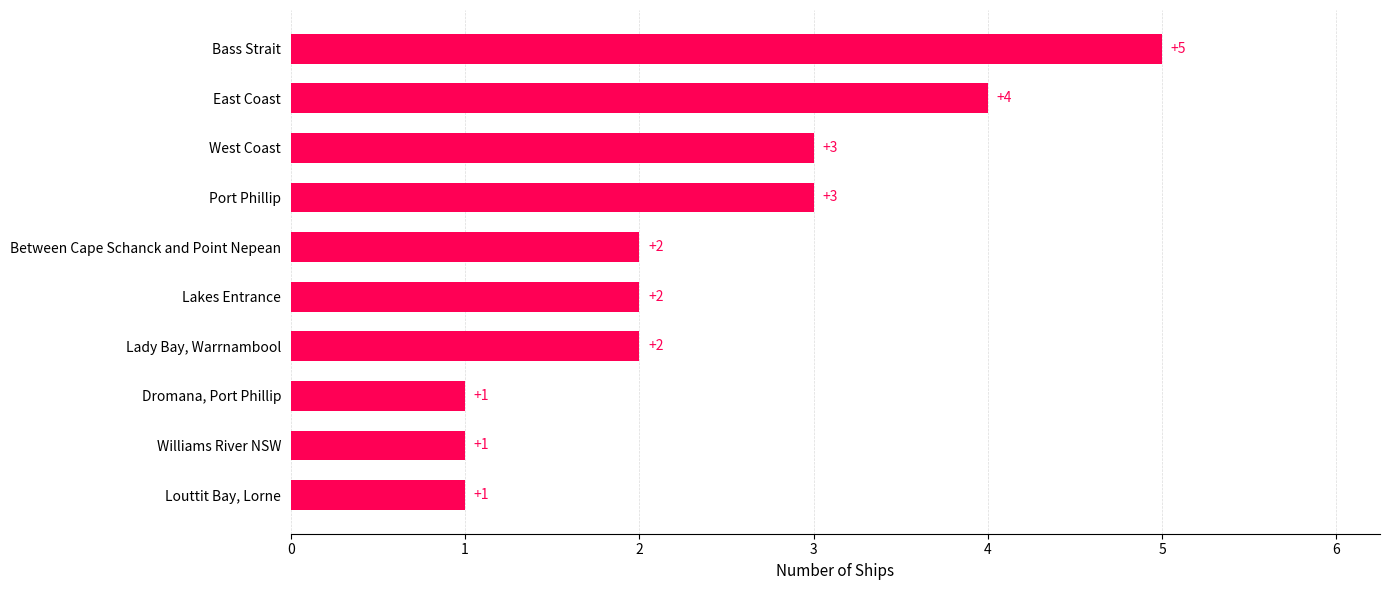

How many values are between 1 and 3?

8